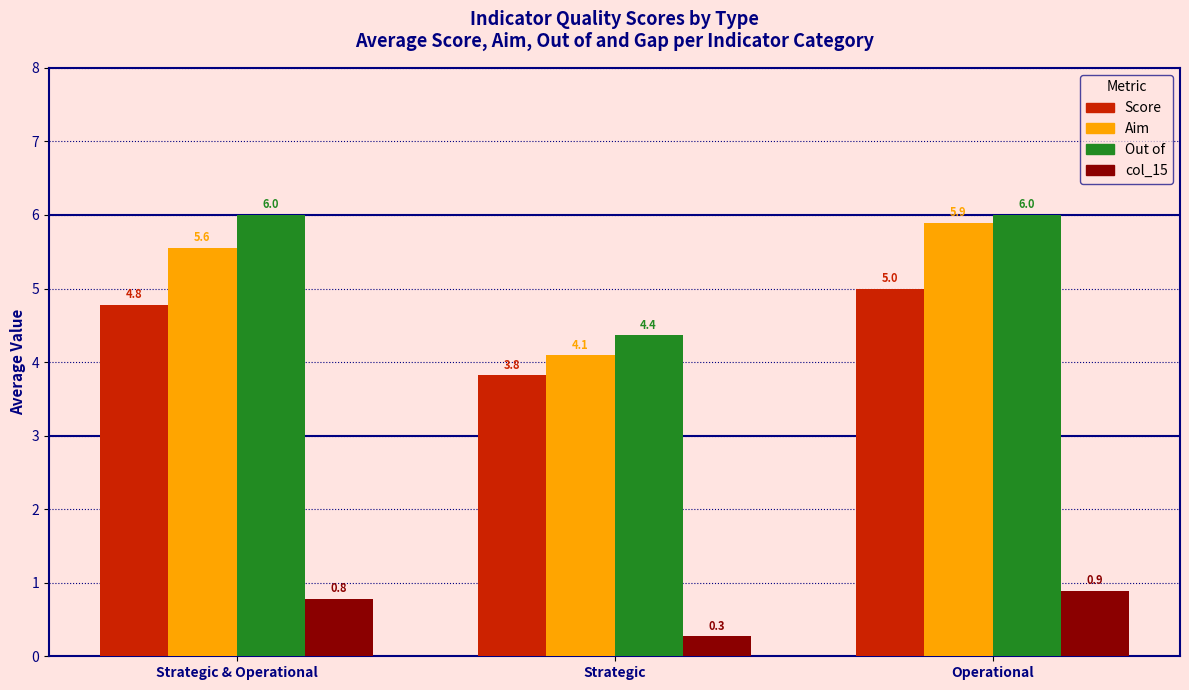

At how many categories does at least one series exceed 3?

3